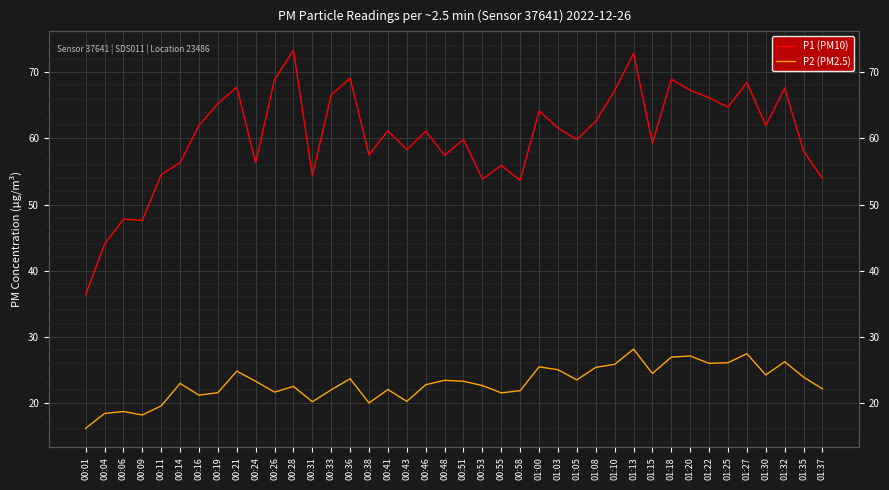

What are all the series names shown in the legend?

P1 (PM10), P2 (PM2.5)